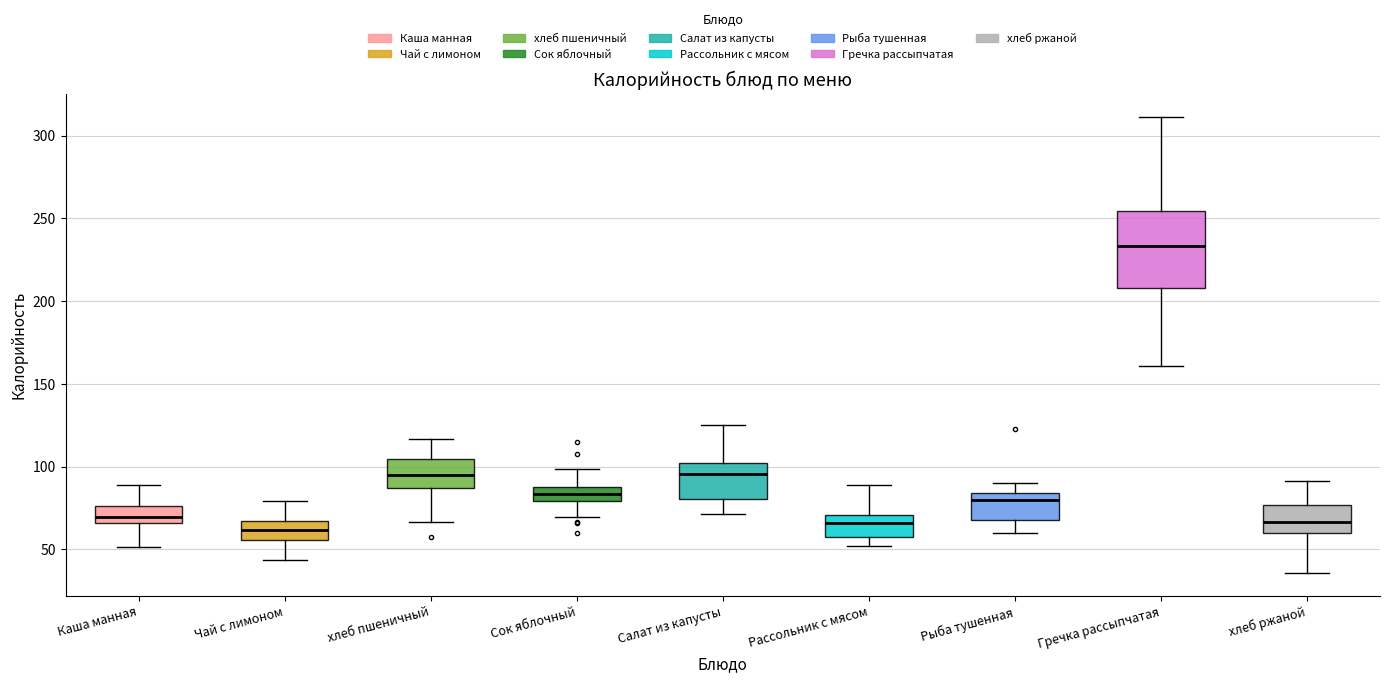

Reading left to right, read every box against the y-axis: the position of its median line, the range the box covers, and the ends of its whiskers. The values are not printed on the chart, so give them approximately, as read against the axis.

Каша манная: median 70, box 65 to 75, whiskers 50 to 90
Чай с лимоном: median 60, box 55 to 65, whiskers 45 to 80
хлеб пшеничный: median 95, box 85 to 105, whiskers 65 to 115
Сок яблочный: median 85, box 80 to 90, whiskers 70 to 100
Салат из капусты: median 95, box 80 to 100, whiskers 70 to 125
Рассольник с мясом: median 65, box 60 to 70, whiskers 50 to 90
Рыба тушенная: median 80, box 70 to 85, whiskers 60 to 90
Гречка рассыпчатая: median 235, box 210 to 255, whiskers 160 to 310
хлеб ржаной: median 65, box 60 to 75, whiskers 35 to 90